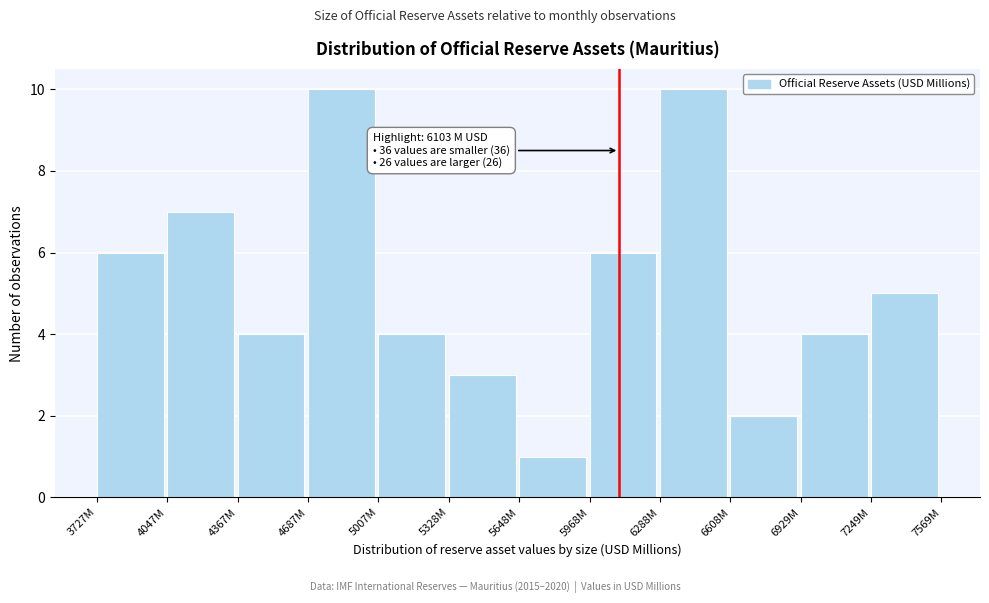

Reading right to left, what are all the values shown in this chart?

7249M=5	6929M=4	6608M=2	6288M=10	5968M=6	5648M=1	5328M=3	5007M=4	4687M=10	4367M=4	4047M=7	3727M=6